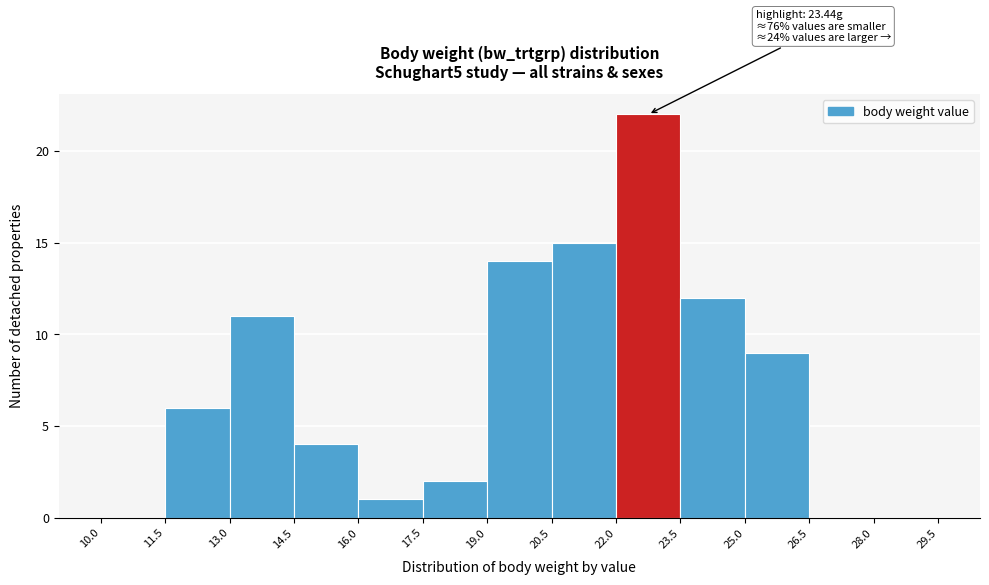

Over which range of the x-axis is the bar tallest?

22.0 to 23.5